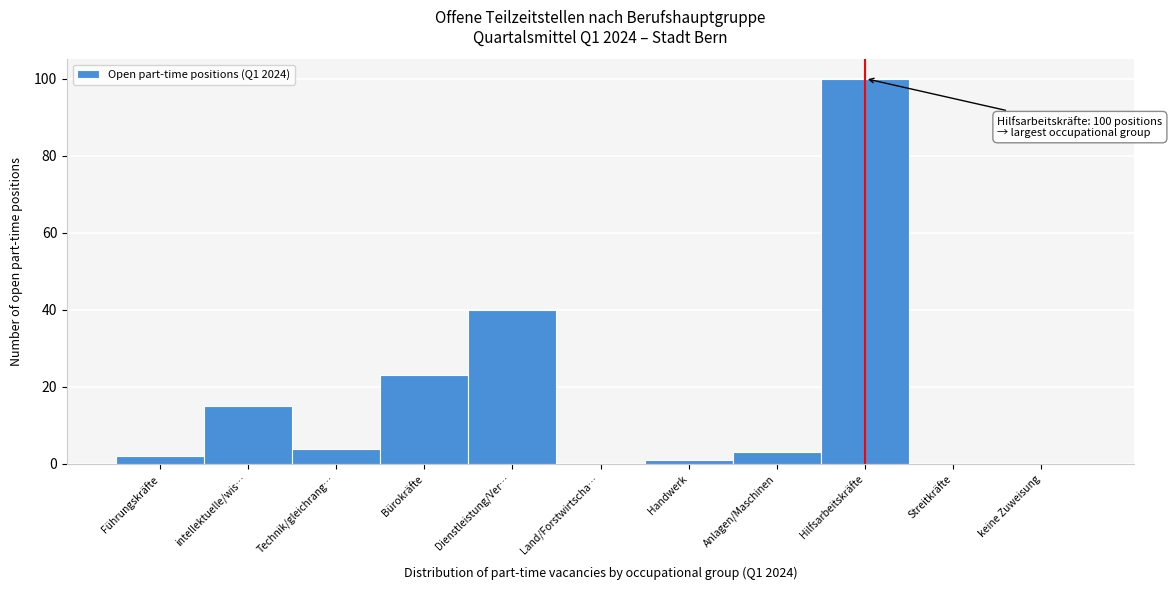

Reading right to left, extract all data points from this chart.

keine Zuweisung=0	Streitkräfte=0	Hilfsarbeitskräfte=100	Anlagen/Maschinen=3	Handwerk=1	Land/Forstwirtscha…=0	Dienstleistung/Ver…=40	Bürokräfte=23	Technik/gleichrang…=4	intellektuelle/wis…=15	Führungskräfte=2